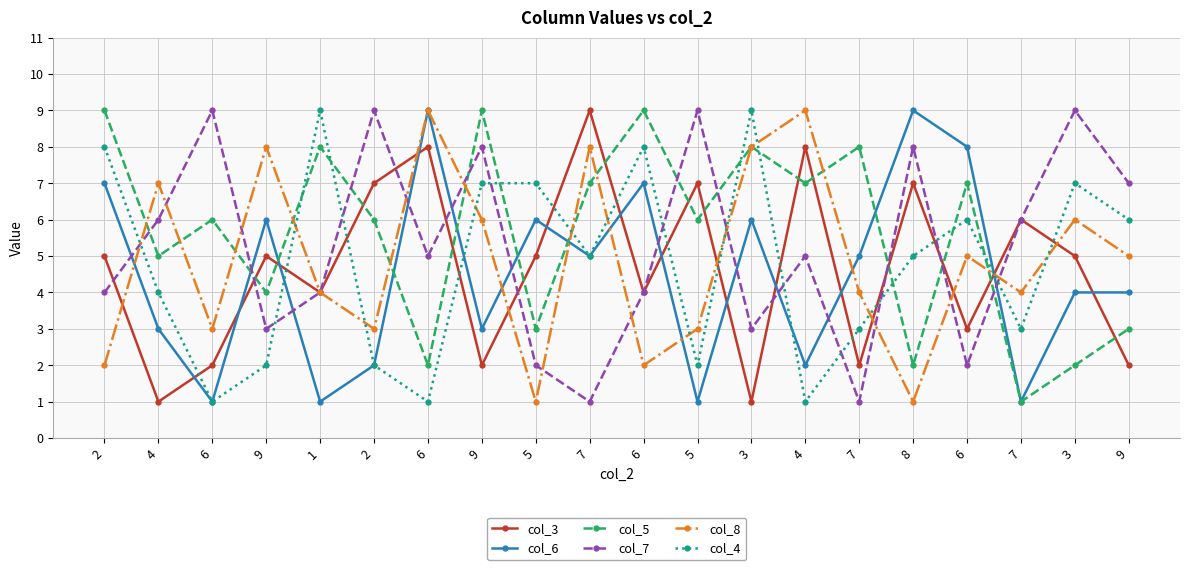

Rank the series by their maximum value, from lowest to highest.

col_3, col_6, col_5, col_7, col_8, col_4